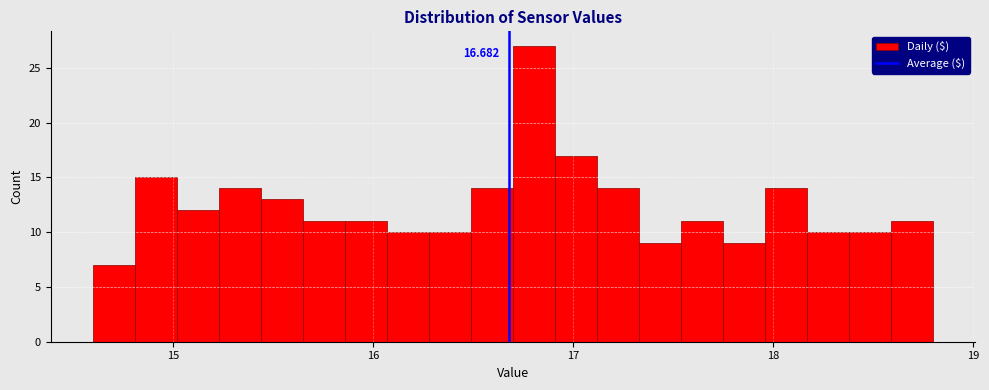

Read against the x-axis, roughly where is the centre of the tallest bar?

16.8